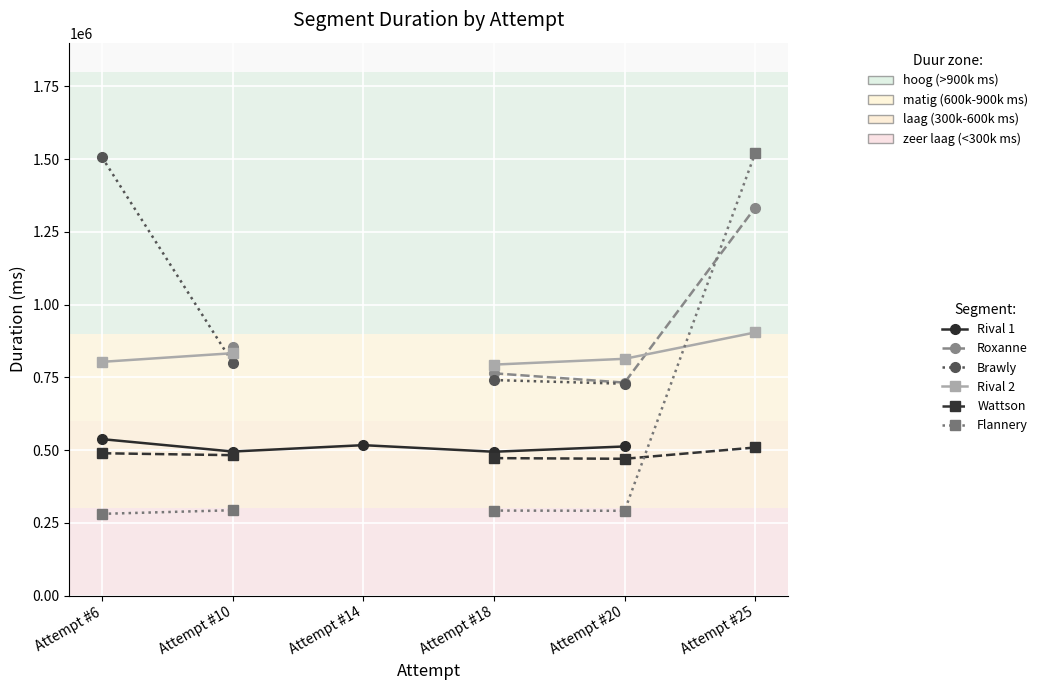

Where is the first local minimum for Wattson?

Attempt #20